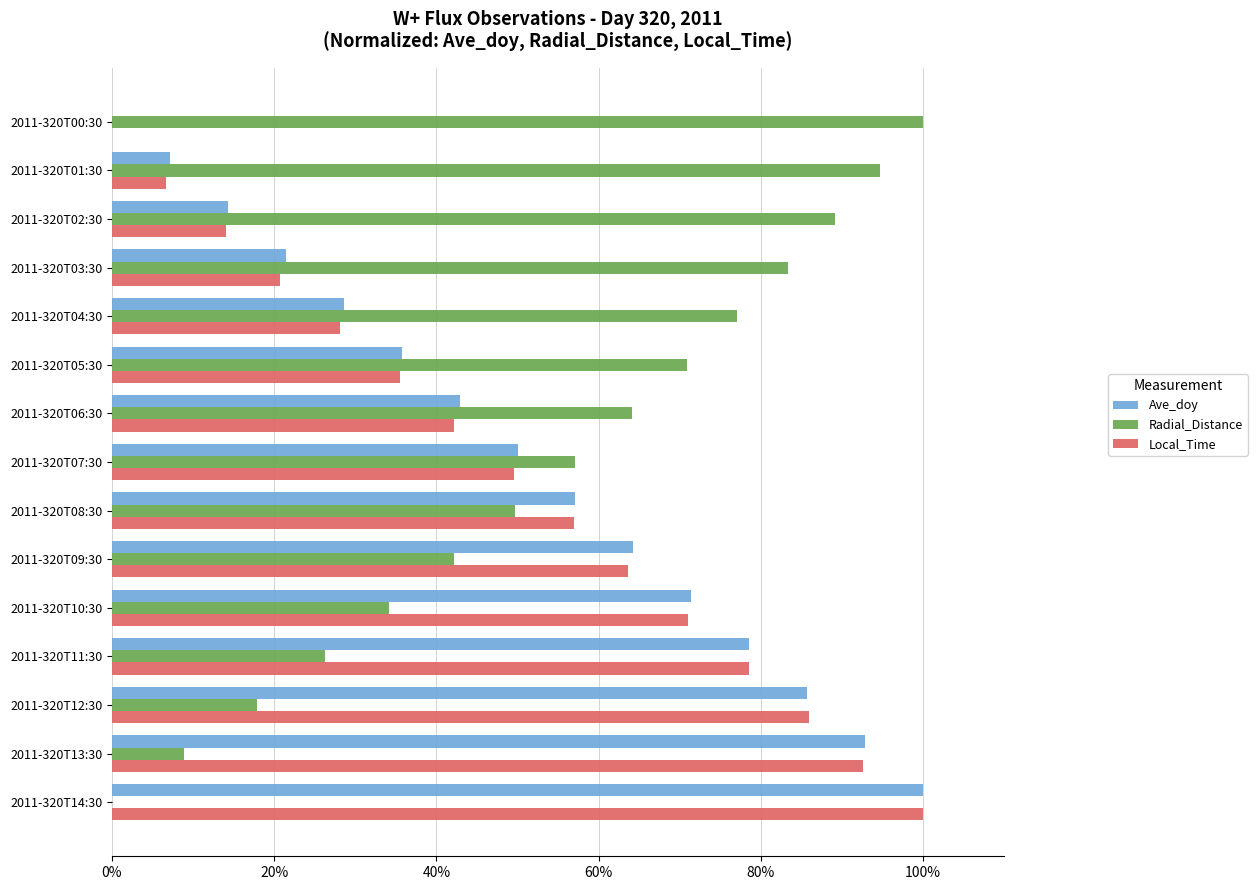

Is the value of Radial_Distance at 2011-320T02:30 greater than the value of Ave_doy at 2011-320T13:30?

No